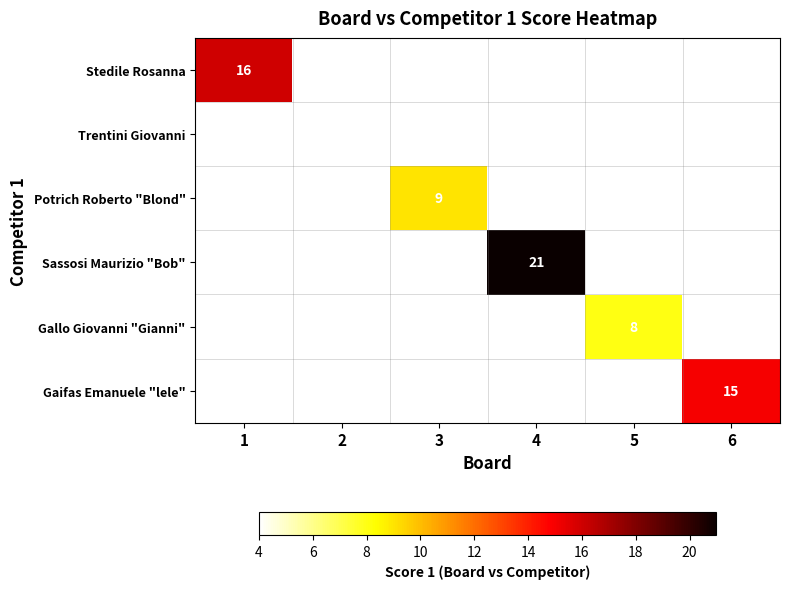

True or false: Sassosi Maurizio "Bob" has a value of 21 at 4.

True